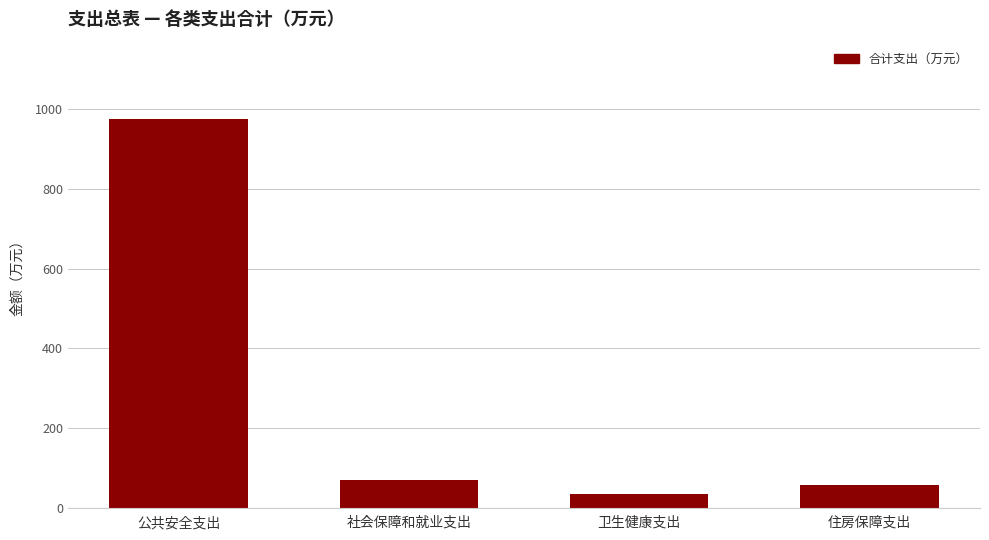

Reading left to right, transcribe all the data shown in this chart.

公共安全支出=974.8	社会保障和就业支出=68.8	卫生健康支出=35.4	住房保障支出=55.9